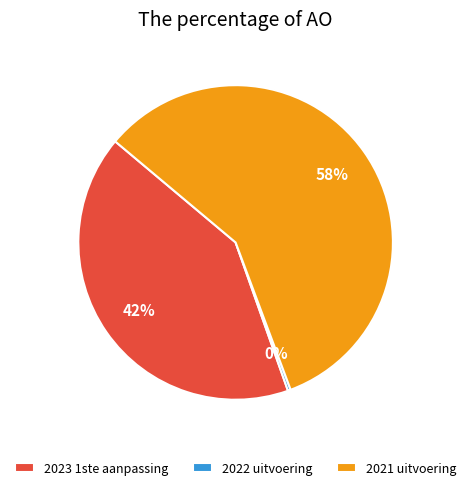

Combined, do 2021 uitvoering and 2022 uitvoering account for over 50%?

Yes